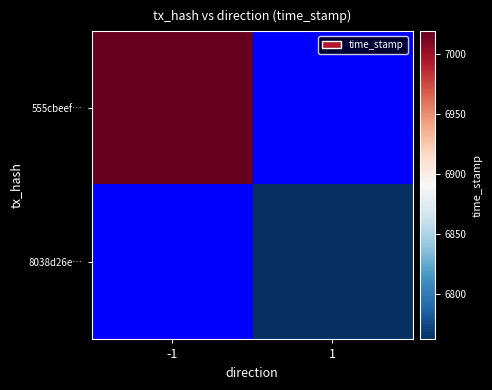

At which label does 8038d26ef2a5210450cdf067044226f28775d4b reach its peak?

1